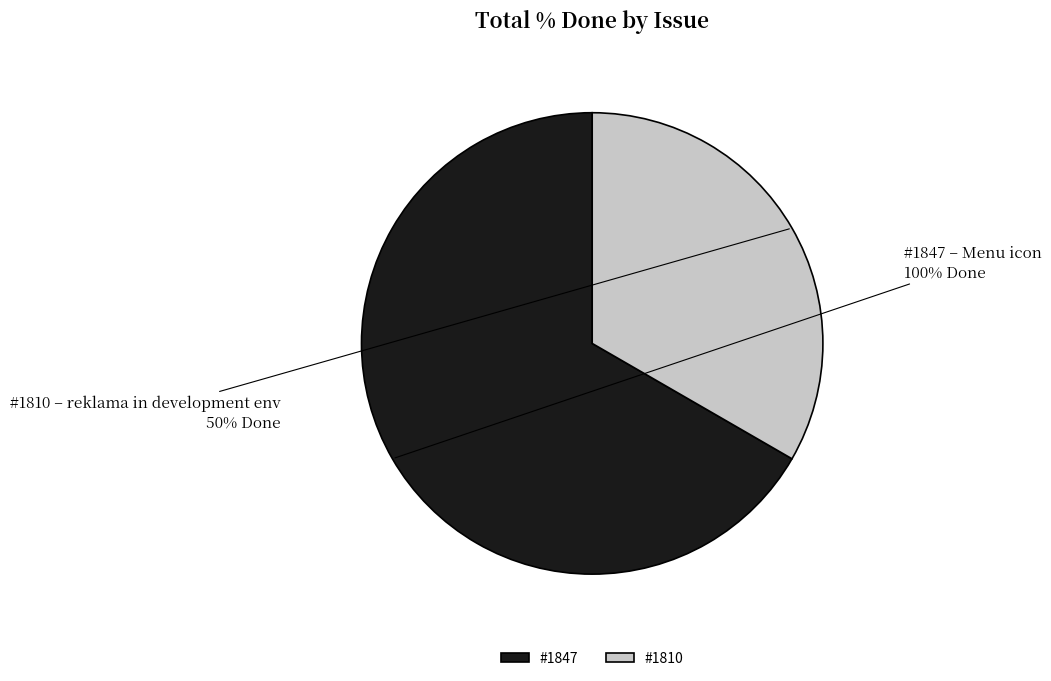

Does any single category account for the majority?

Yes